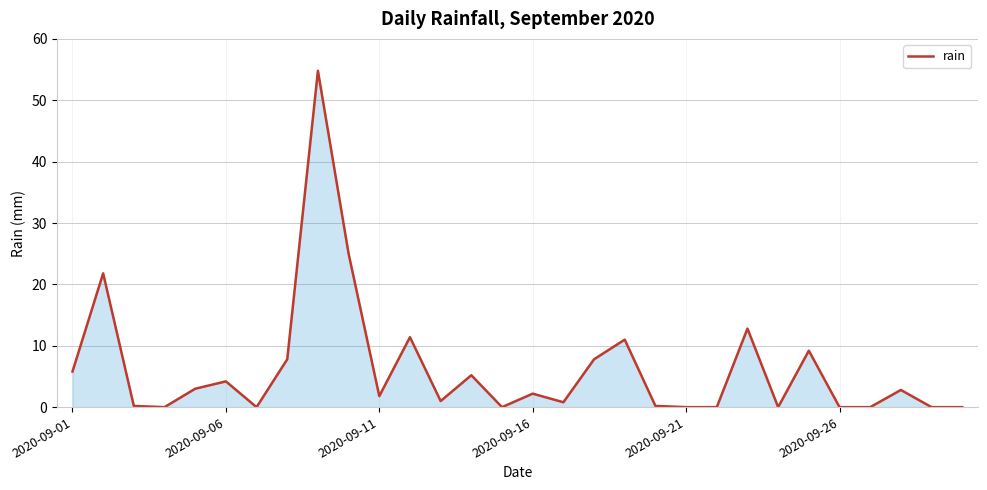

What is the maximum value shown in the chart?

54.8